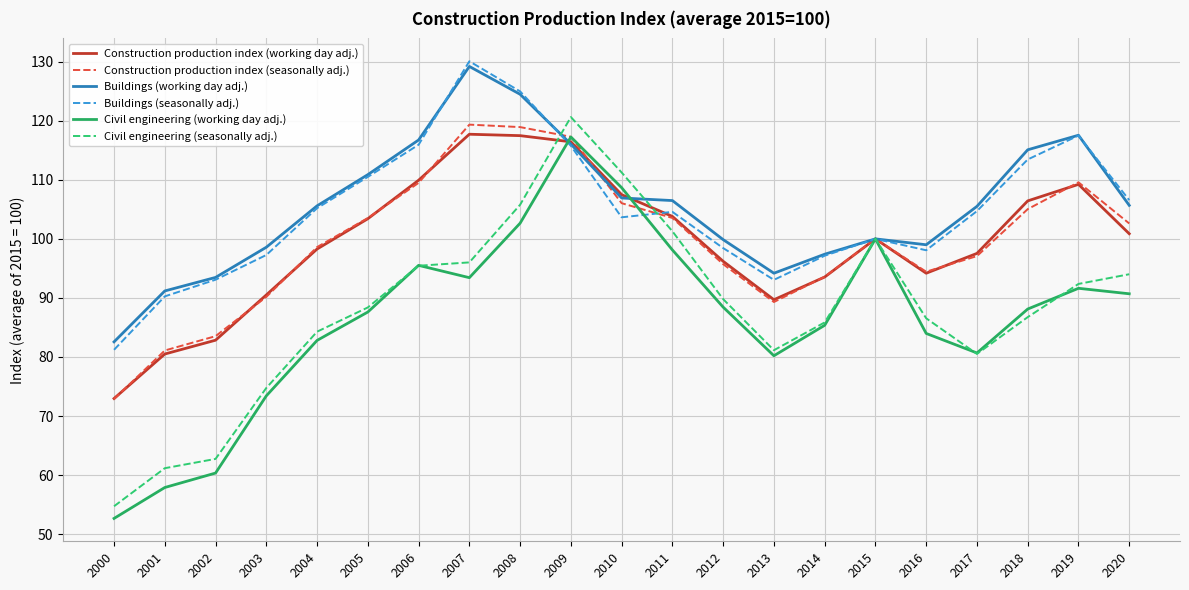

What value does the Construction production index (seasonally adj.) series have at 2009?

117.3